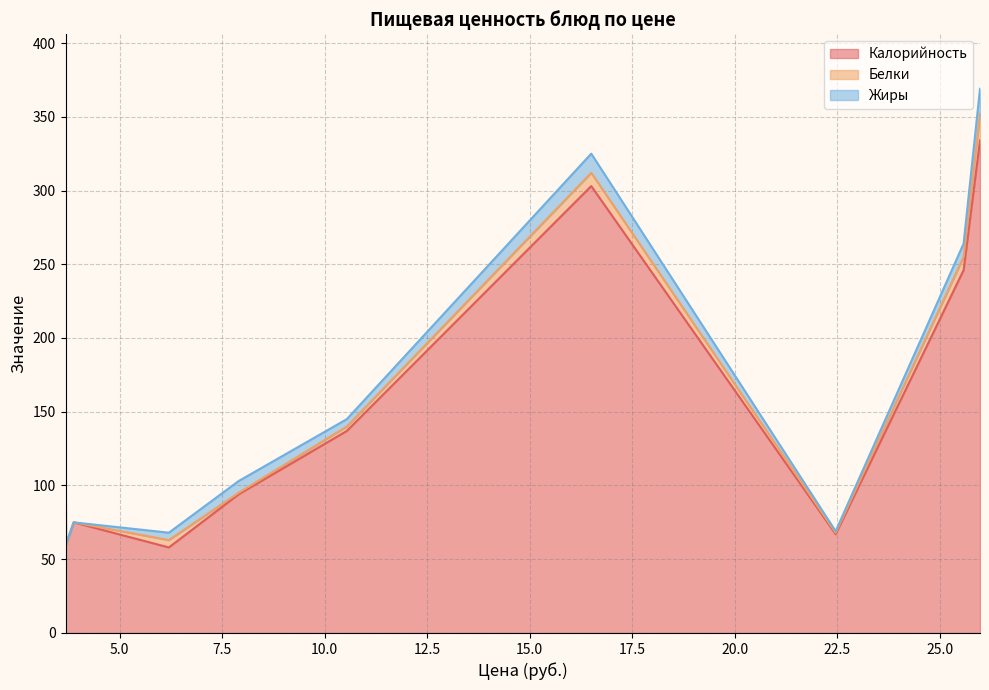

What is the value of the Калорийность point at the 11th from the left?

75